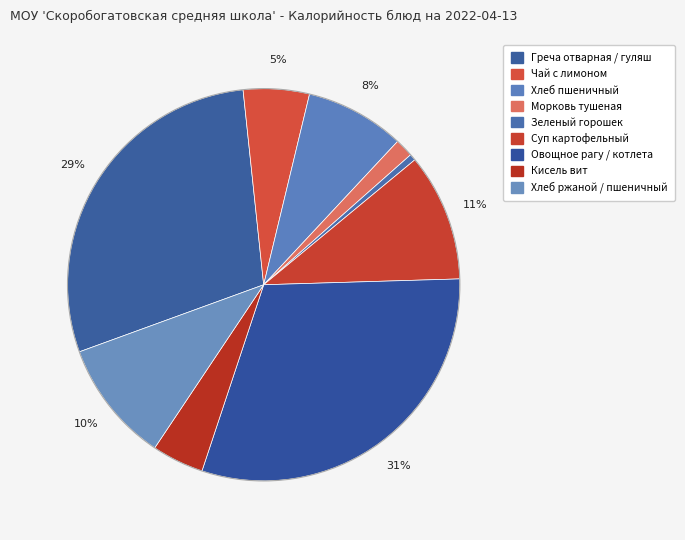

How many slices are in this pie chart?

9